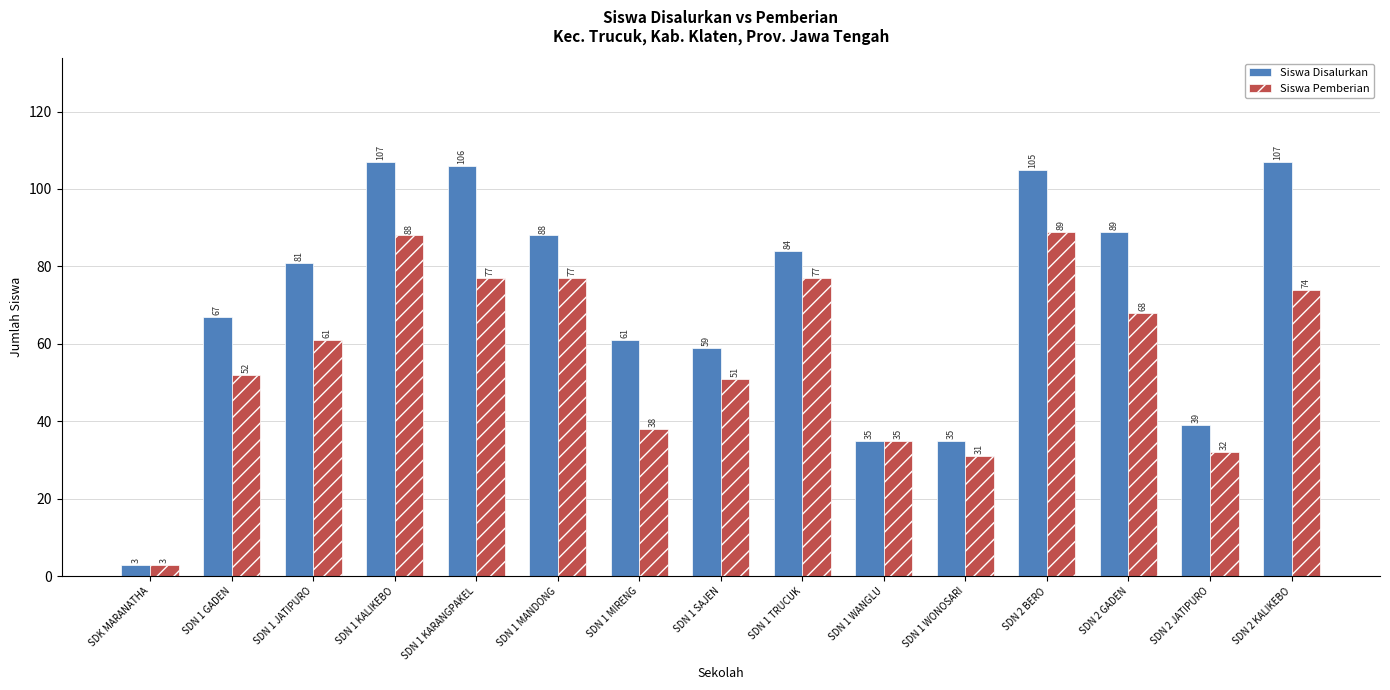

At which category is the sum across all series the highest?

SDN 1 KALIKEBO